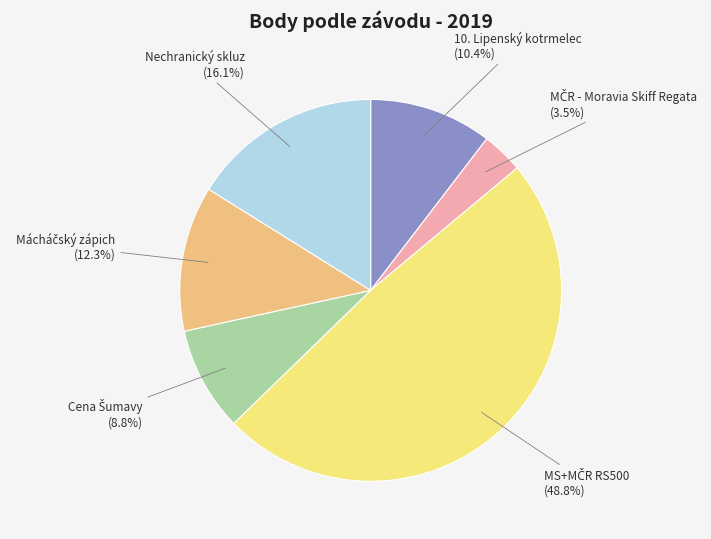

How many segments does this pie chart have?

6